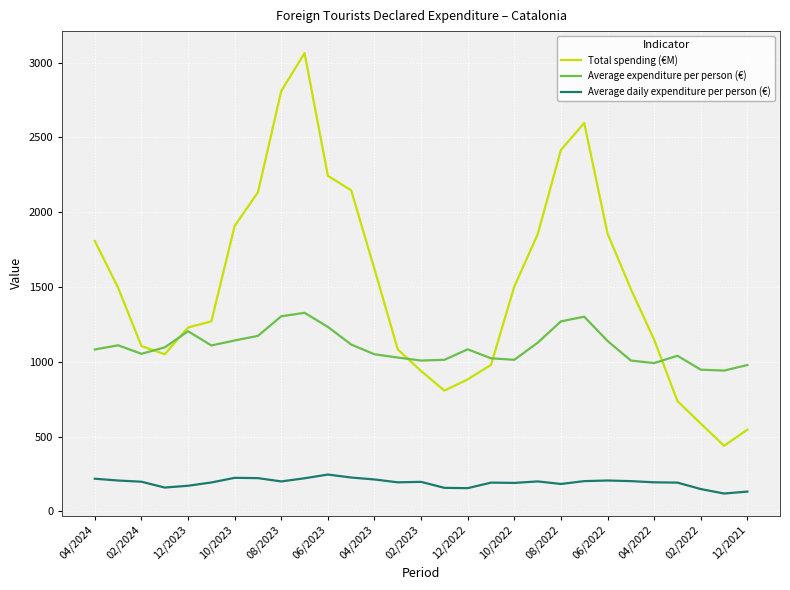

True or false: Average daily expenditure per person (€) and Average expenditure per person (€) intersect in this chart.

False